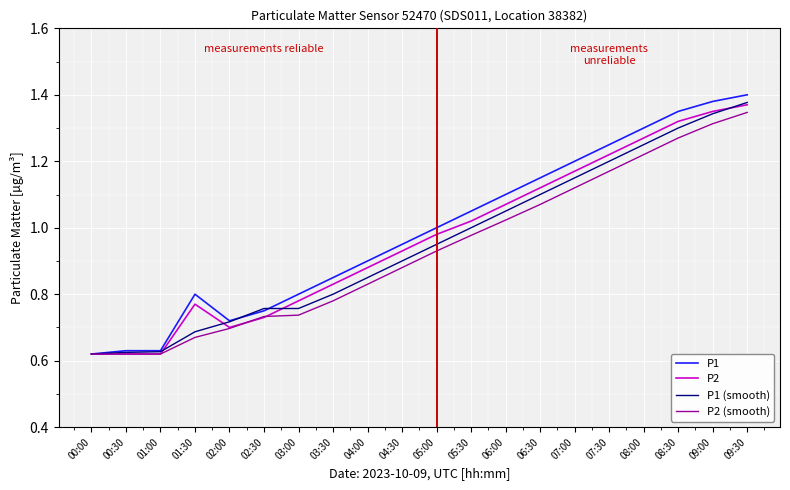

List the series in order of their overall mean, highest first.

P1, P2, P1 (smooth), P2 (smooth)